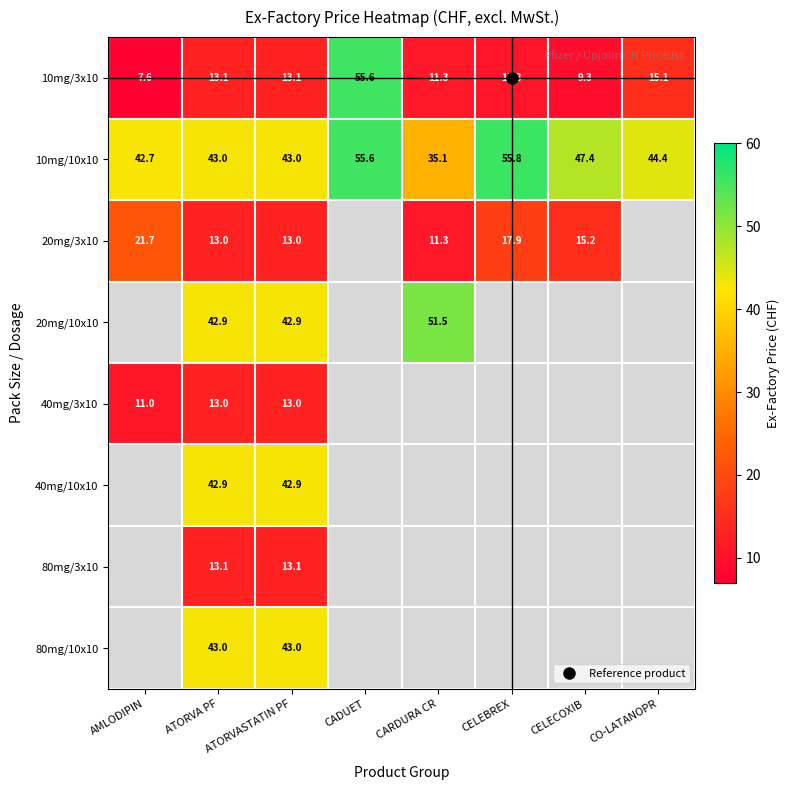

Which series has the widest spread of values?

10mg/3x10